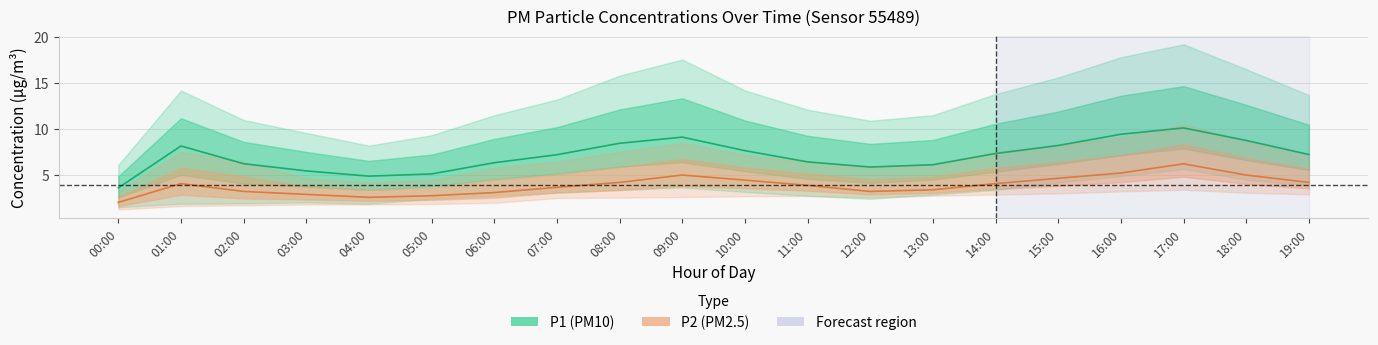

What is the difference between the second highest and minimum values in the P2_upper series?

5.9